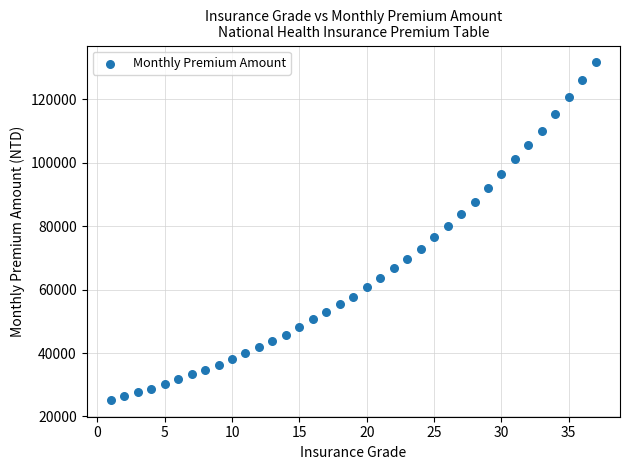

What is the range of X values (max minus min)?

36